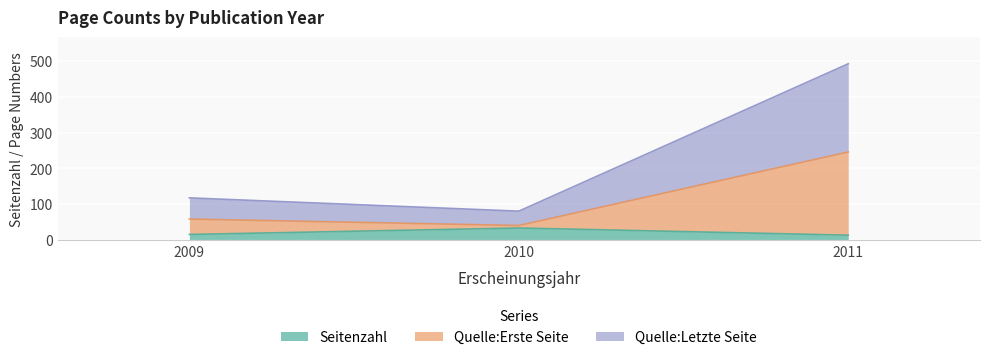

The Seitenzahl series shows 60 at 2010. True or false?

False